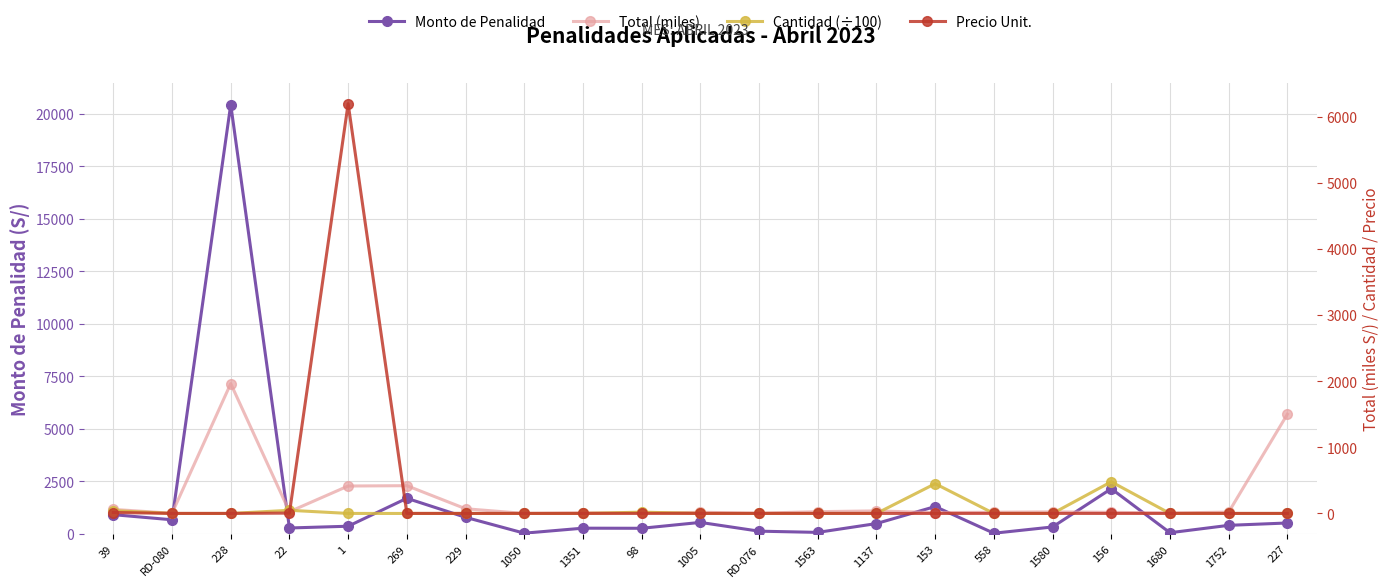

Reading right to left, transcribe all the data shown in this chart.

Monto de Penalidad: 227=522.5	1752=410.4	1680=58.3	156=2154.7	1580=333.3	558=35.0	153=1305.0	1137=495.0	1563=75.0	RD-076=132.7	1005=550.0	98=270.0	1351=275.0	1050=36.9	229=792.0	269=1698.3	1=368.0	22=284.4	228=20443.5	RD-080=675.0	39=918.3
Total (miles): 227=1500.0	1752=20.5	1680=7.0	156=17.3	1580=24.0	558=18.7	153=13.1	1137=39.0	1563=27.0	RD-076=4.2	1005=18.0	98=2.7	1351=9.0	1050=0.6	229=71.4	269=420.0	1=415.0	22=26.4	228=1963.4	RD-080=3.0	39=61.8
Cantidad (÷100): 227=0.0	1752=0.0	1680=0.0	156=479.0	1580=0.0	558=0.0	153=450.0	1137=0.0	1563=0.0	RD-076=0.0	1005=0.0	98=20.0	1351=0.0	1050=0.0	229=0.0	269=0.0	1=0.7	22=48.0	228=0.0	RD-080=0.0	39=42.6
Precio Unit.: 227=1.0	1752=1.0	1680=1.0	156=0.4	1580=1.0	558=1.0	153=0.3	1137=1.0	1563=1.0	RD-076=1.0	1005=1.0	98=1.4	1351=1.0	1050=1.0	229=1.0	269=1.0	1=6194.0	22=5.5	228=1.0	RD-080=1.0	39=14.5